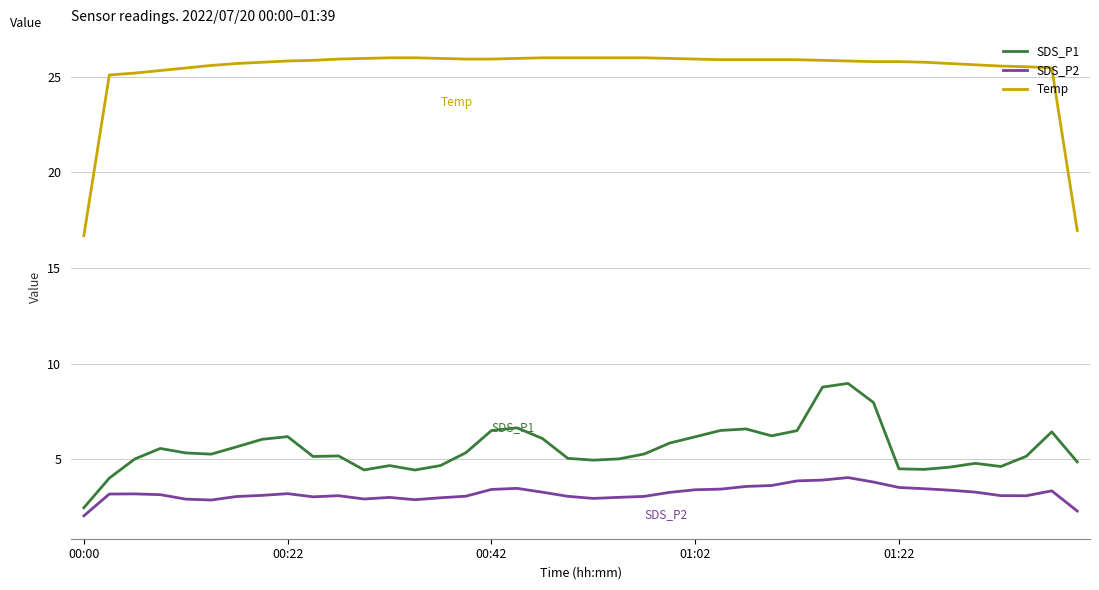

What is the sum of all SDS_P2 values?

128.3